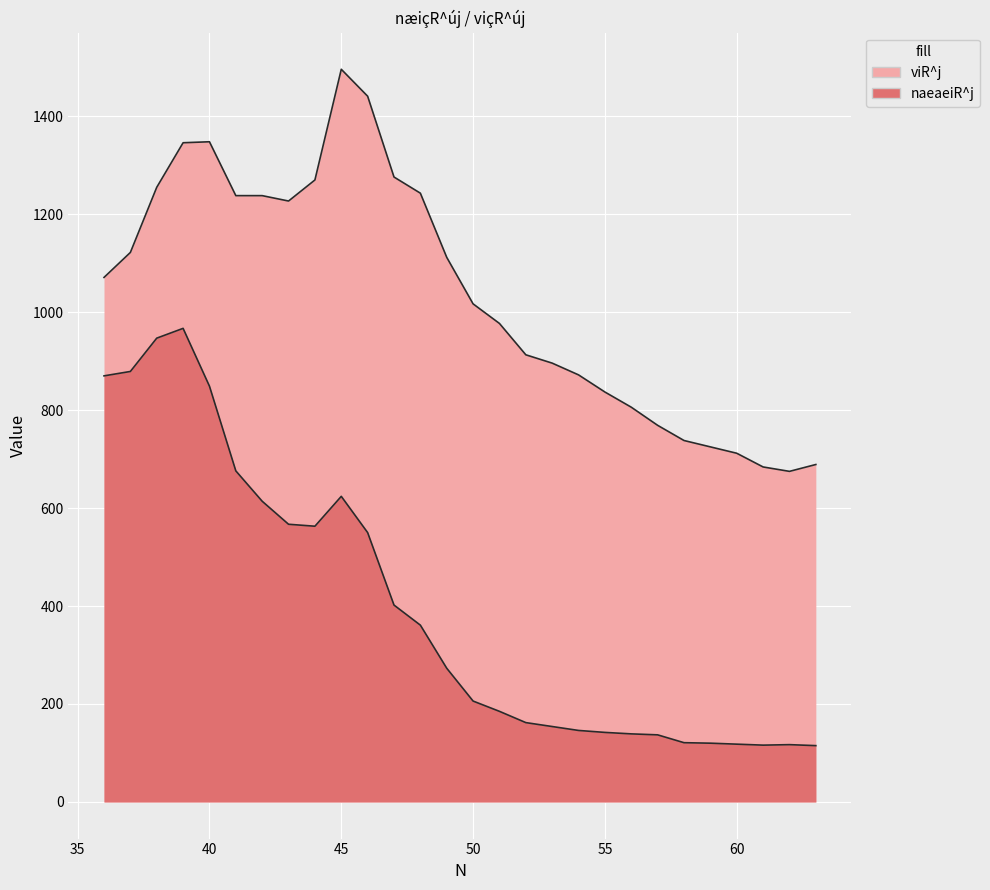

Which series has the widest spread of values?

naeaeiR^j